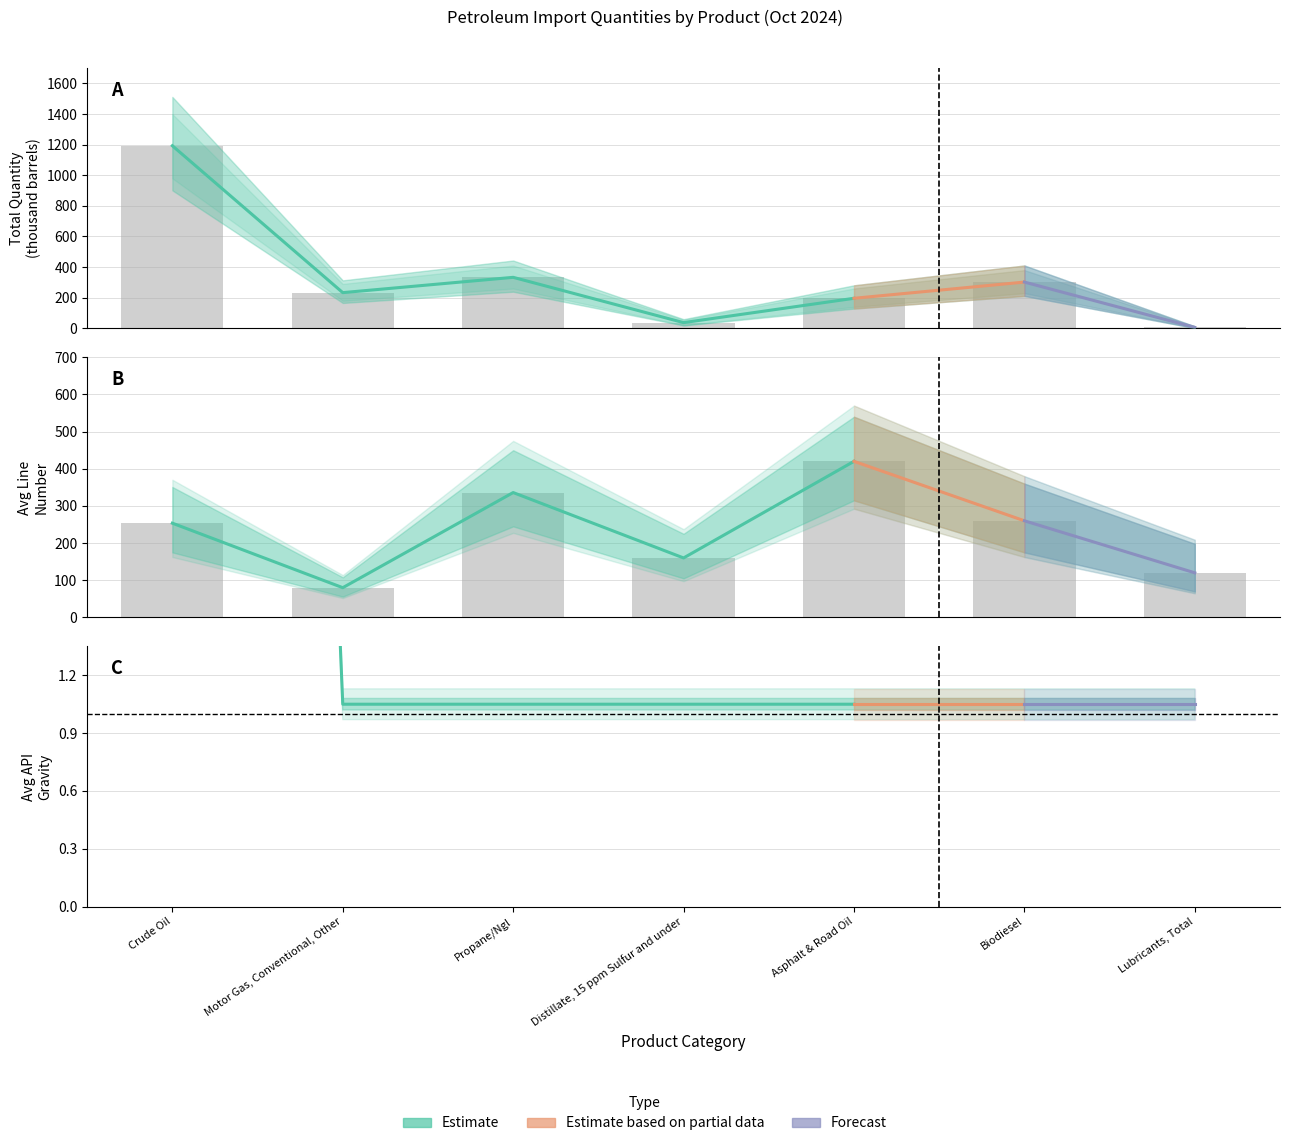

Reading left to right, list all the values displayed in this chart.

Total Quantity: 1193.0	233.0	333.0	37.0	196.0	302.0	6.0
Avg Line Num: 253.6	80.0	336.0	160.0	420.0	260.0	120.0